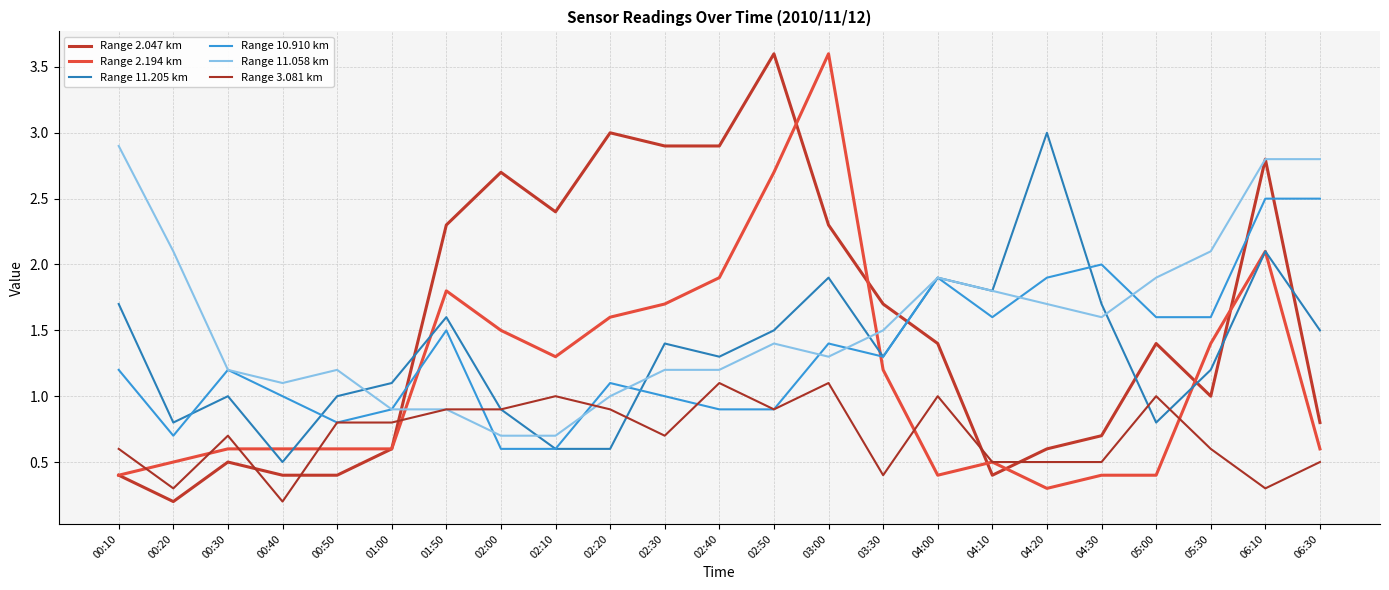

Reading right to left, what are all the values shown in this chart?

Range 2.047 km: 06:30=0.8	06:10=2.8	05:30=1.0	05:00=1.4	04:30=0.7	04:20=0.6	04:10=0.4	04:00=1.4	03:30=1.7	03:00=2.3	02:50=3.6	02:40=2.9	02:30=2.9	02:20=3.0	02:10=2.4	02:00=2.7	01:50=2.3	01:00=0.6	00:50=0.4	00:40=0.4	00:30=0.5	00:20=0.2	00:10=0.4
Range 2.194 km: 06:30=0.6	06:10=2.1	05:30=1.4	05:00=0.4	04:30=0.4	04:20=0.3	04:10=0.5	04:00=0.4	03:30=1.2	03:00=3.6	02:50=2.7	02:40=1.9	02:30=1.7	02:20=1.6	02:10=1.3	02:00=1.5	01:50=1.8	01:00=0.6	00:50=0.6	00:40=0.6	00:30=0.6	00:20=0.5	00:10=0.4
Range 11.205 km: 06:30=1.5	06:10=2.1	05:30=1.2	05:00=0.8	04:30=1.7	04:20=3.0	04:10=1.8	04:00=1.9	03:30=1.3	03:00=1.9	02:50=1.5	02:40=1.3	02:30=1.4	02:20=0.6	02:10=0.6	02:00=0.9	01:50=1.6	01:00=1.1	00:50=1.0	00:40=0.5	00:30=1.0	00:20=0.8	00:10=1.7
Range 10.910 km: 06:30=2.5	06:10=2.5	05:30=1.6	05:00=1.6	04:30=2.0	04:20=1.9	04:10=1.6	04:00=1.9	03:30=1.3	03:00=1.4	02:50=0.9	02:40=0.9	02:30=1.0	02:20=1.1	02:10=0.6	02:00=0.6	01:50=1.5	01:00=0.9	00:50=0.8	00:40=1.0	00:30=1.2	00:20=0.7	00:10=1.2
Range 11.058 km: 06:30=2.8	06:10=2.8	05:30=2.1	05:00=1.9	04:30=1.6	04:20=1.7	04:10=1.8	04:00=1.9	03:30=1.5	03:00=1.3	02:50=1.4	02:40=1.2	02:30=1.2	02:20=1.0	02:10=0.7	02:00=0.7	01:50=0.9	01:00=0.9	00:50=1.2	00:40=1.1	00:30=1.2	00:20=2.1	00:10=2.9
Range 3.081 km: 06:30=0.5	06:10=0.3	05:30=0.6	05:00=1.0	04:30=0.5	04:20=0.5	04:10=0.5	04:00=1.0	03:30=0.4	03:00=1.1	02:50=0.9	02:40=1.1	02:30=0.7	02:20=0.9	02:10=1.0	02:00=0.9	01:50=0.9	01:00=0.8	00:50=0.8	00:40=0.2	00:30=0.7	00:20=0.3	00:10=0.6